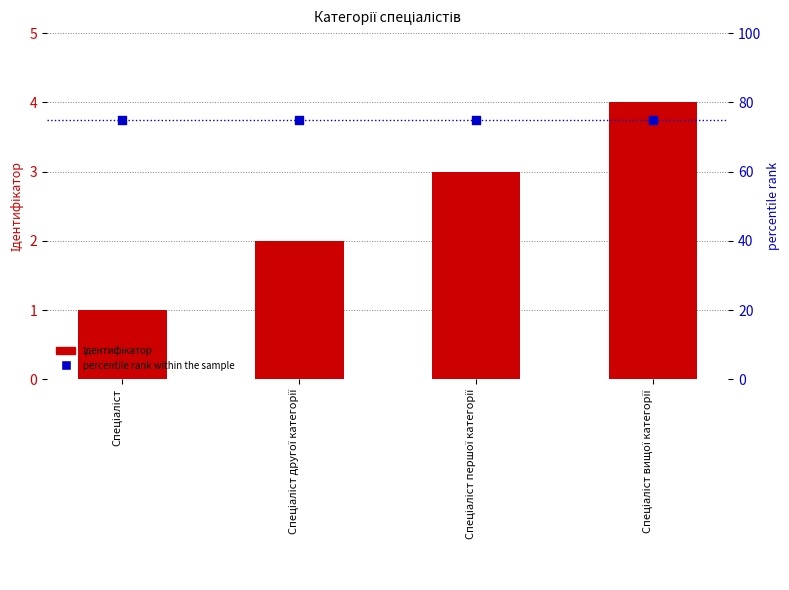

Which series has the widest spread of Y values?

Ідентифікатор